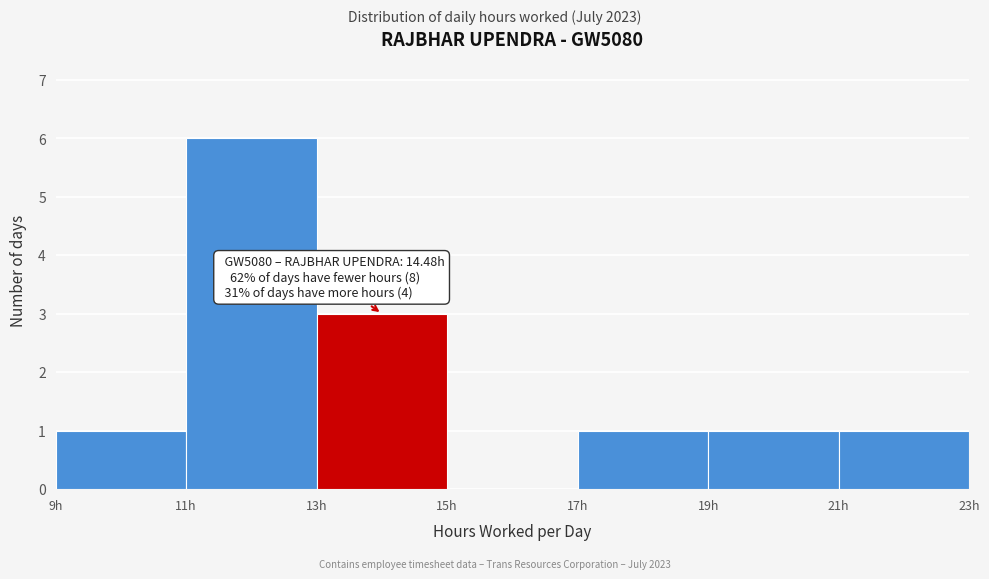

Which range on the x-axis has the tallest bar?

11 to 13